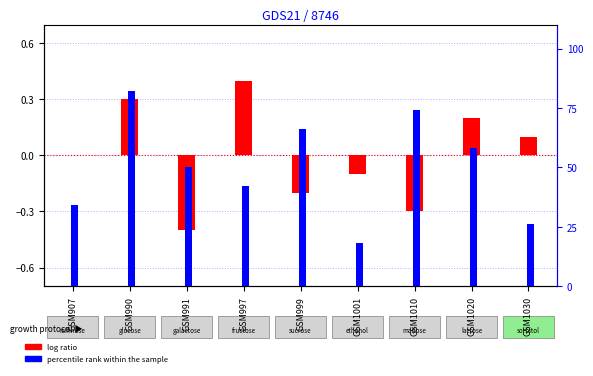

How many bars are there in each group?

2